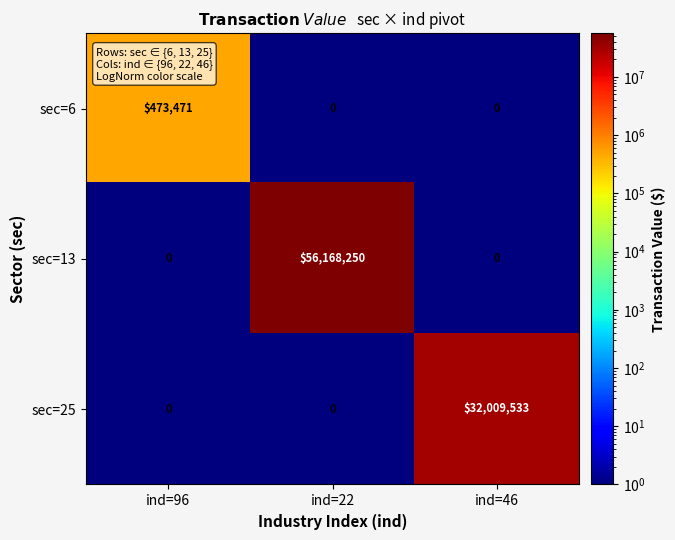

Which series changed the most between ind=22 and ind=46?

sec=13